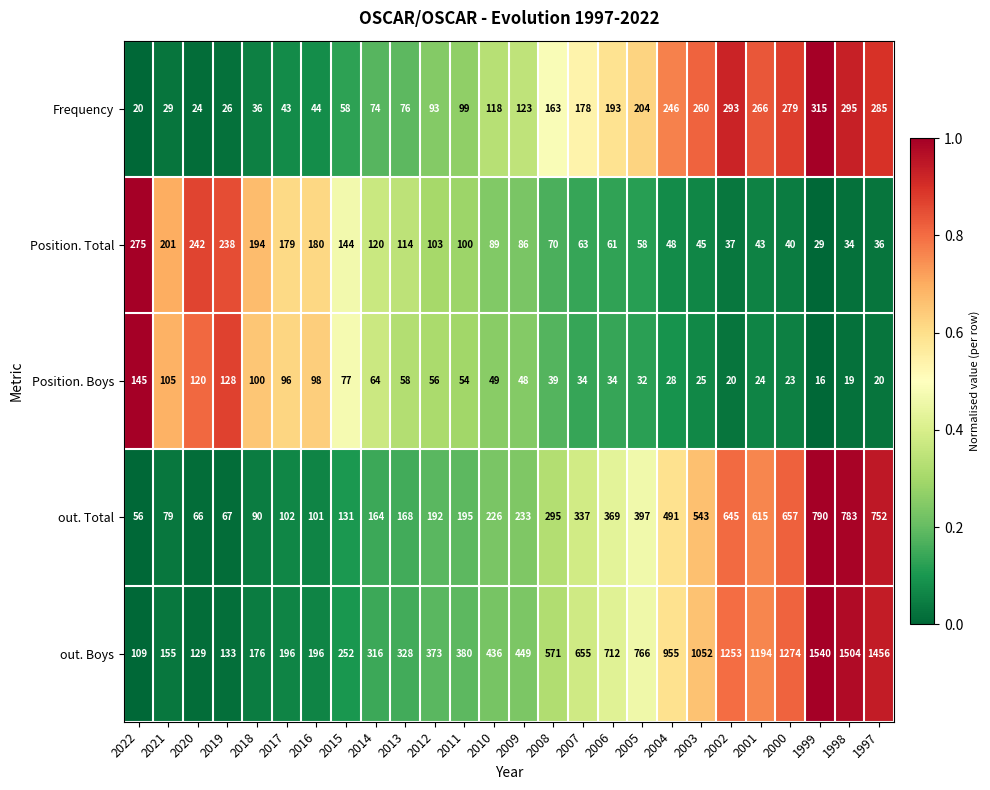

The out. Boys series shows 168 at 2013. True or false?

False